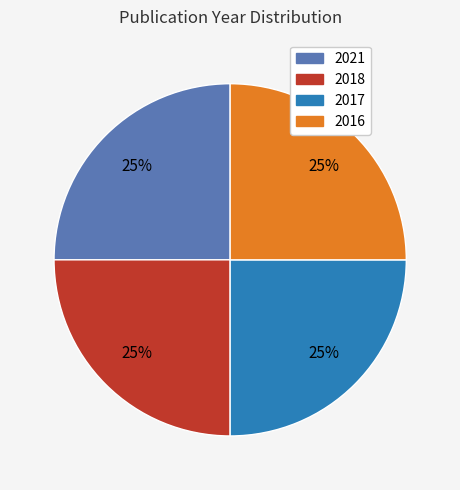

What is the ratio of the value at 2016 to the value at 2021?

1.0